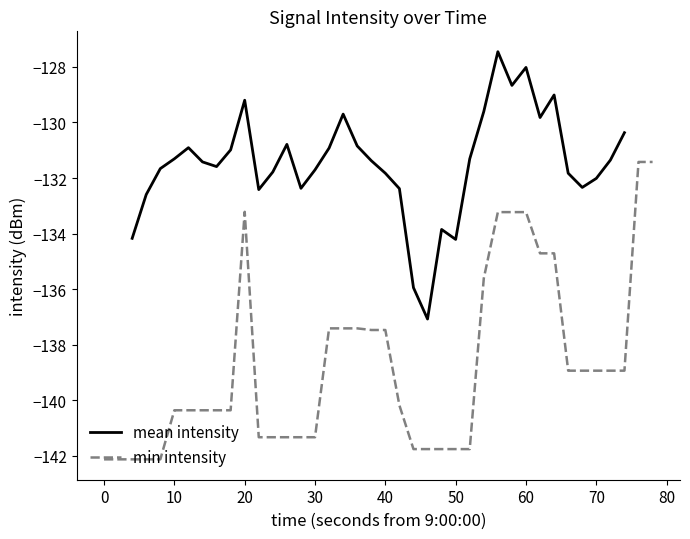

What is the maximum value for mean intensity?

-127.5